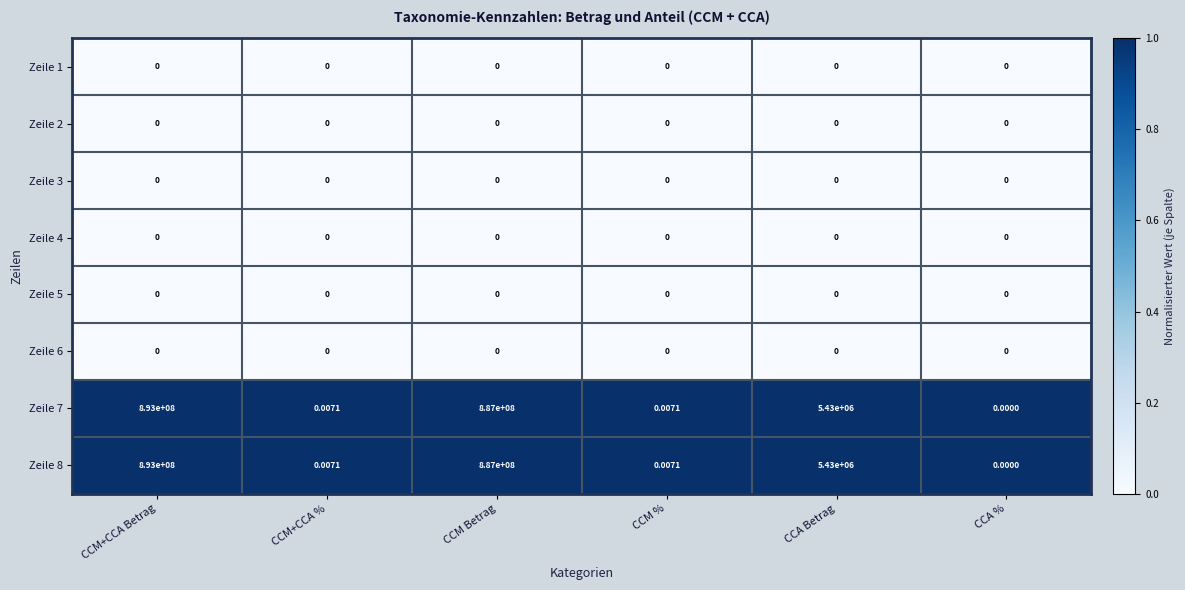

Which category has the highest value across all series?

CCM+CCA Betrag